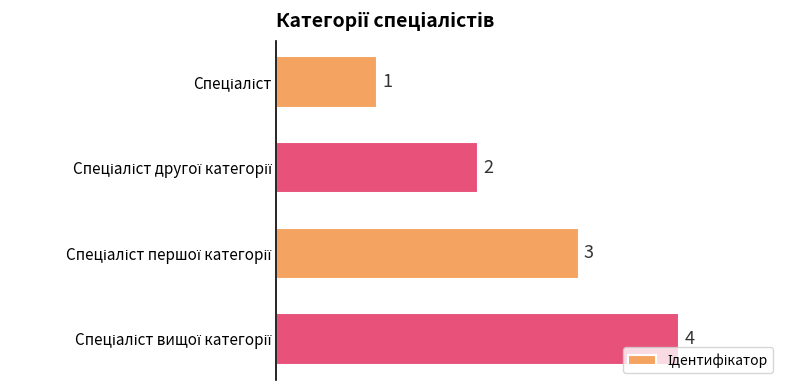

What is the sum of all values?

10